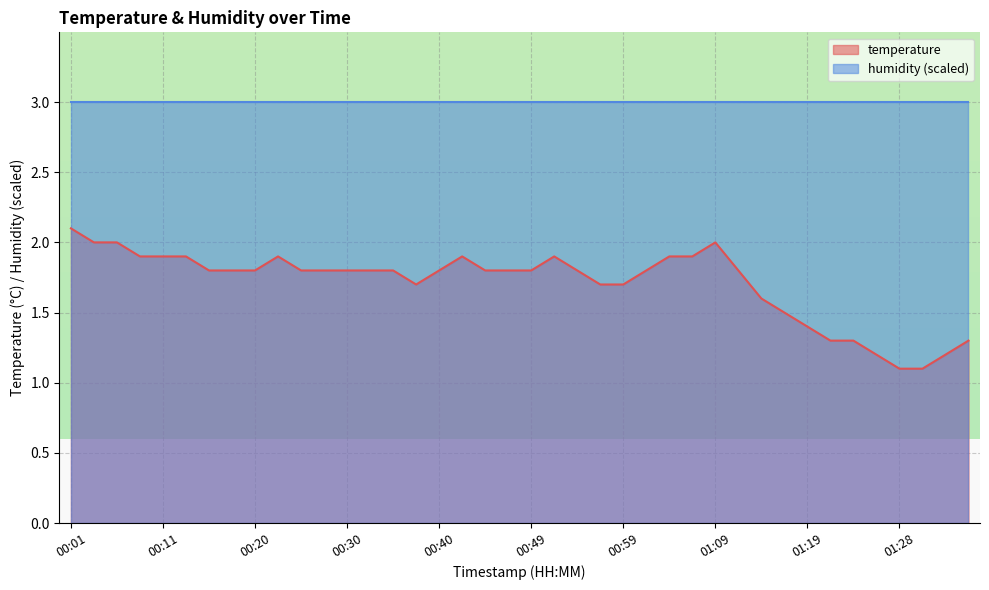

What is the ratio of the value at 00:35 to the value at 00:47?

1.0